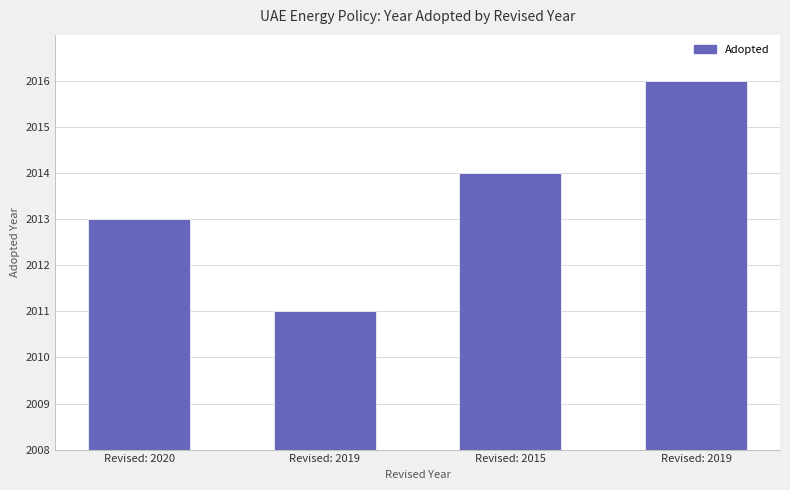

Reading left to right, extract all data points from this chart.

Revised: 2020=5	Revised: 2019=3	Revised: 2015=6	Revised: 2019=8